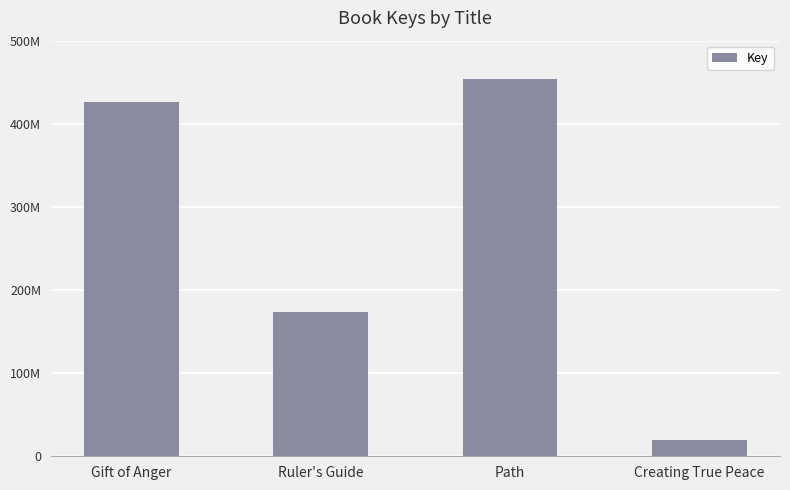

Rank the categories by value from highest to lowest.

Path, Gift of Anger, Ruler's Guide, Creating True Peace